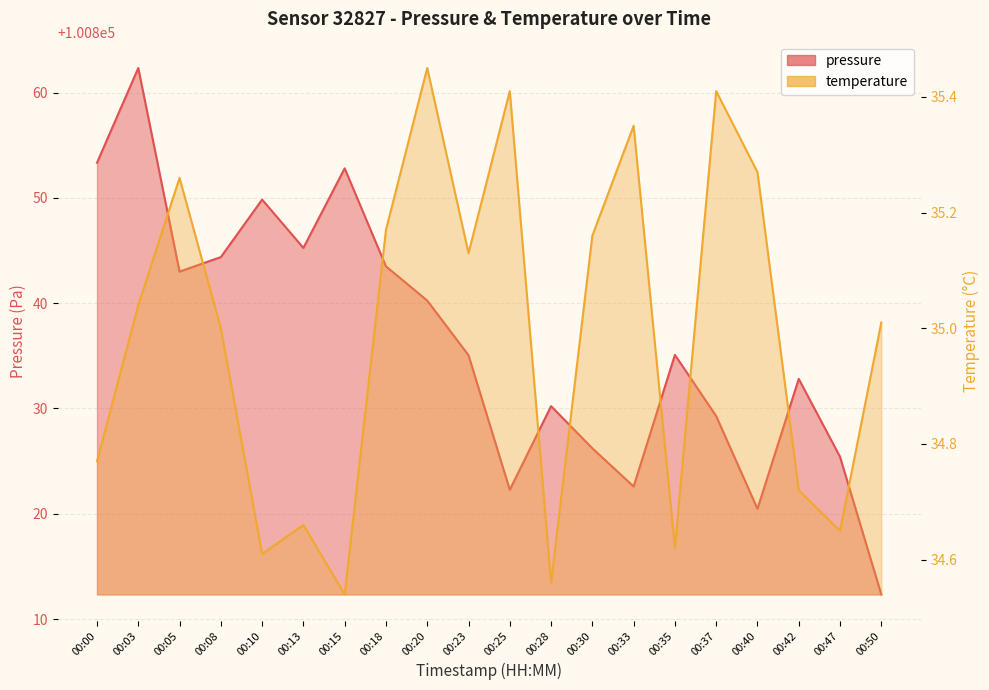

Which series has the largest total across all categories?

pressure